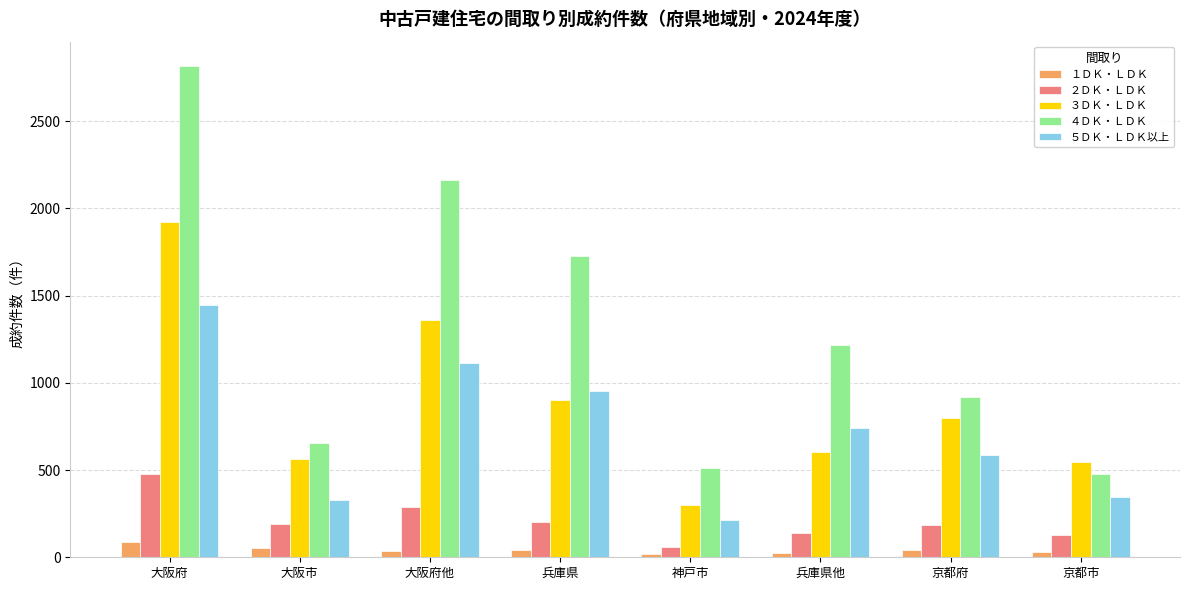

What are all the series names shown in the legend?

１ＤＫ・ＬＤＫ, ２ＤＫ・ＬＤＫ, ３ＤＫ・ＬＤＫ, ４ＤＫ・ＬＤＫ, ５ＤＫ・ＬＤＫ以上